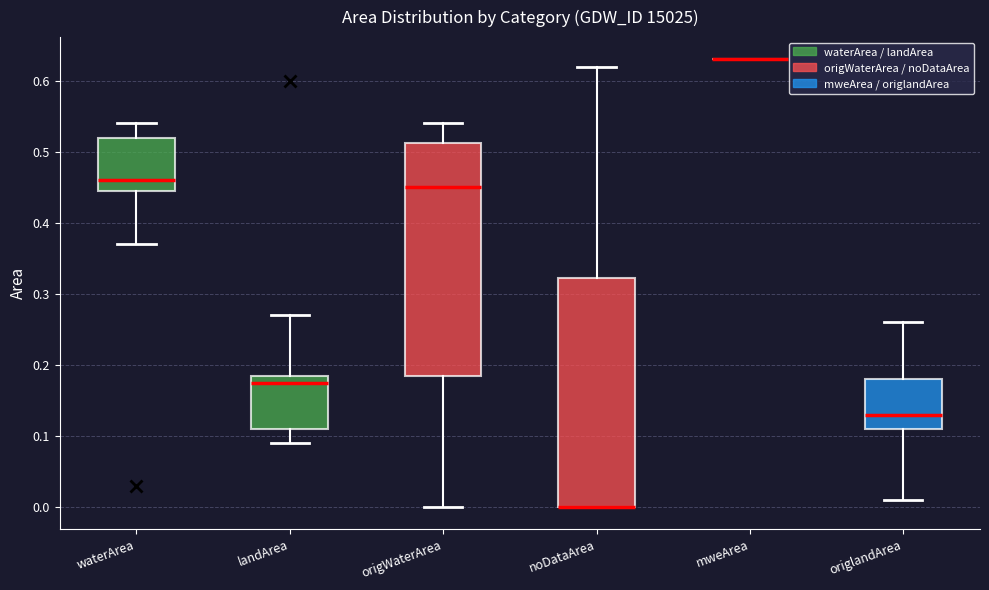

Where does the median line of the box for origWaterArea sit on the y-axis? The values are not printed on the chart, so give them approximately, as read against the axis.

0.45